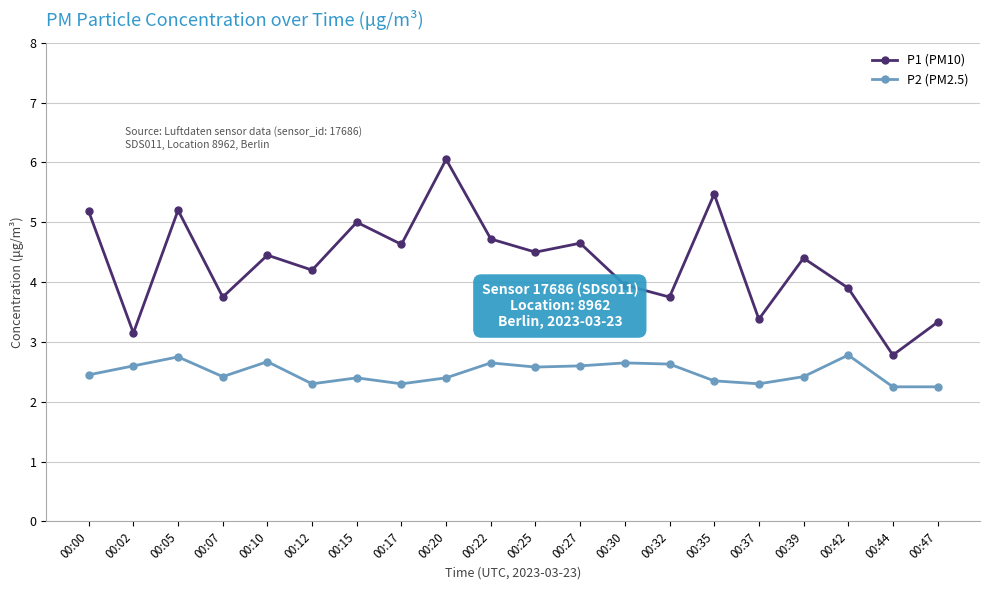

True or false: P2 (PM2.5) has more than 2 interior local peaks.

True